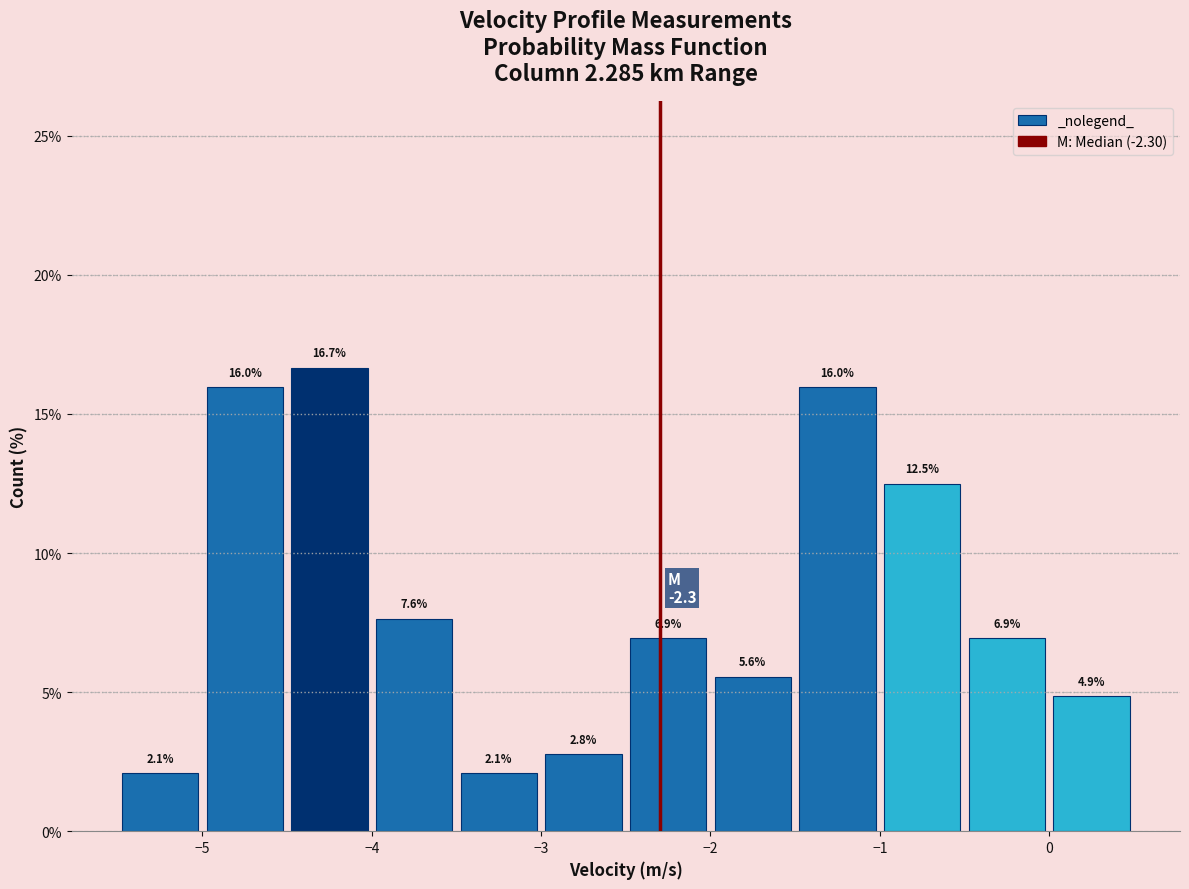

Reading left to right, transcribe this chart: for each bar, give the range it covers on the x-axis and its height.

-5.5 to -5.0: 2.1
-5.0 to -4.5: 16.0
-4.5 to -4.0: 16.7
-4.0 to -3.5: 7.6
-3.5 to -3.0: 2.1
-3.0 to -2.5: 2.8
-2.5 to -2.0: 6.9
-2.0 to -1.5: 5.6
-1.5 to -1.0: 16.0
-1.0 to -0.5: 12.5
-0.5 to 0.0: 6.9
0.0 to 0.5: 4.9